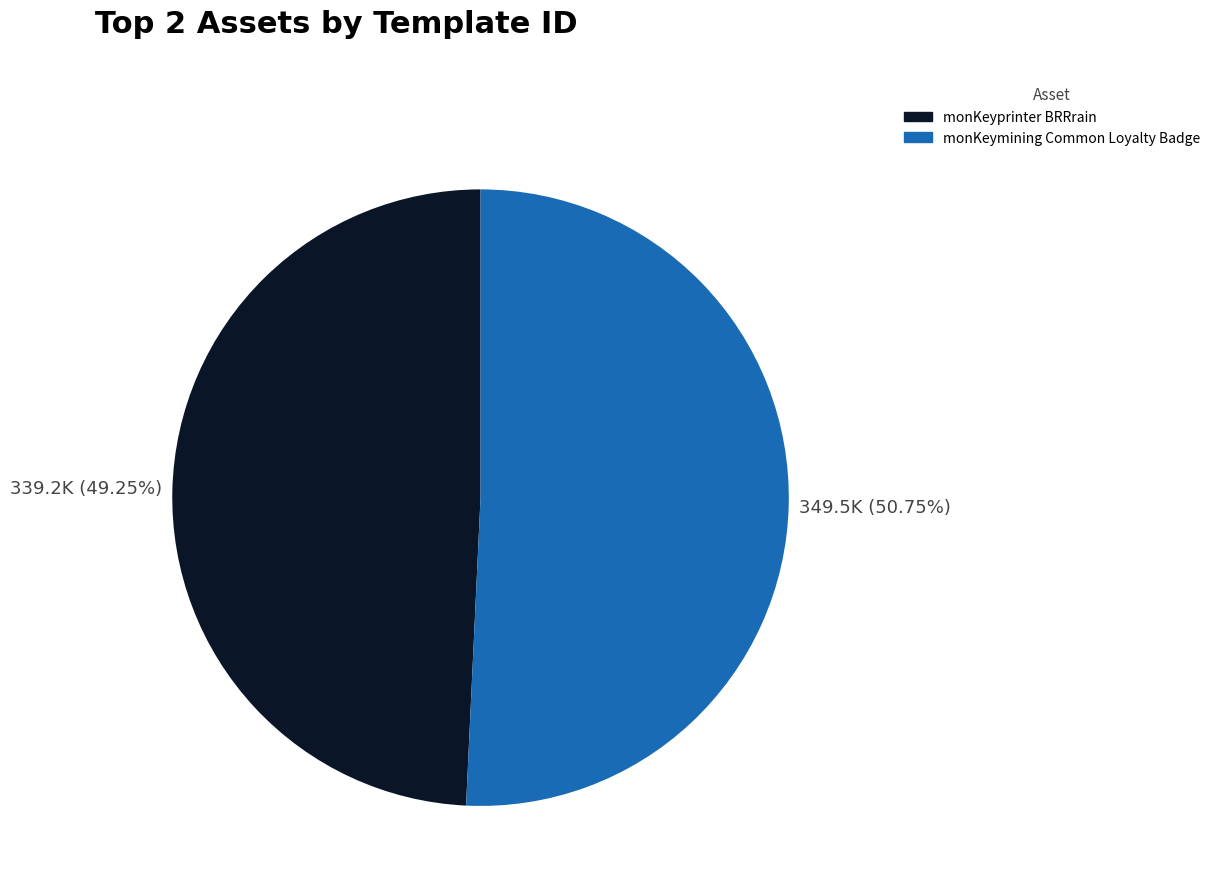

Which slice is the largest?

monKeymining Common Loyalty Badge